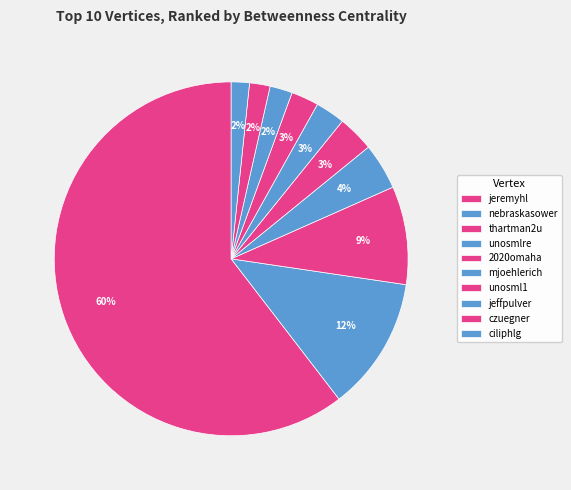

How many slices are in this pie chart?

10